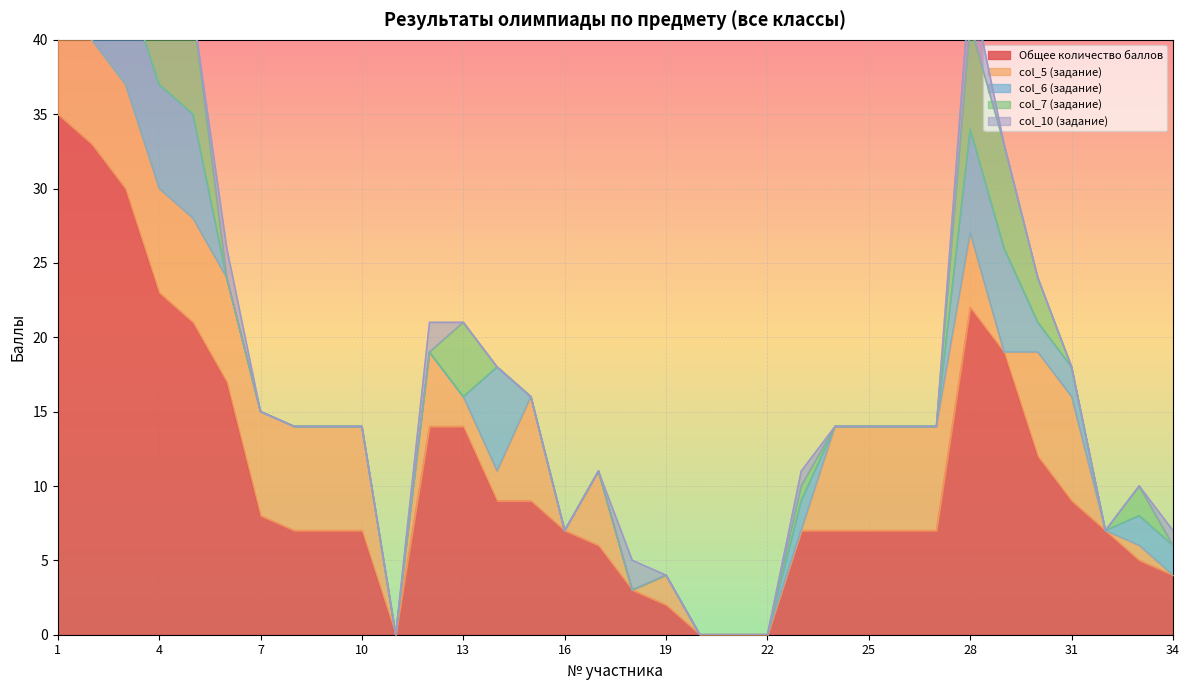

At which category is the sum across all series the highest?

1